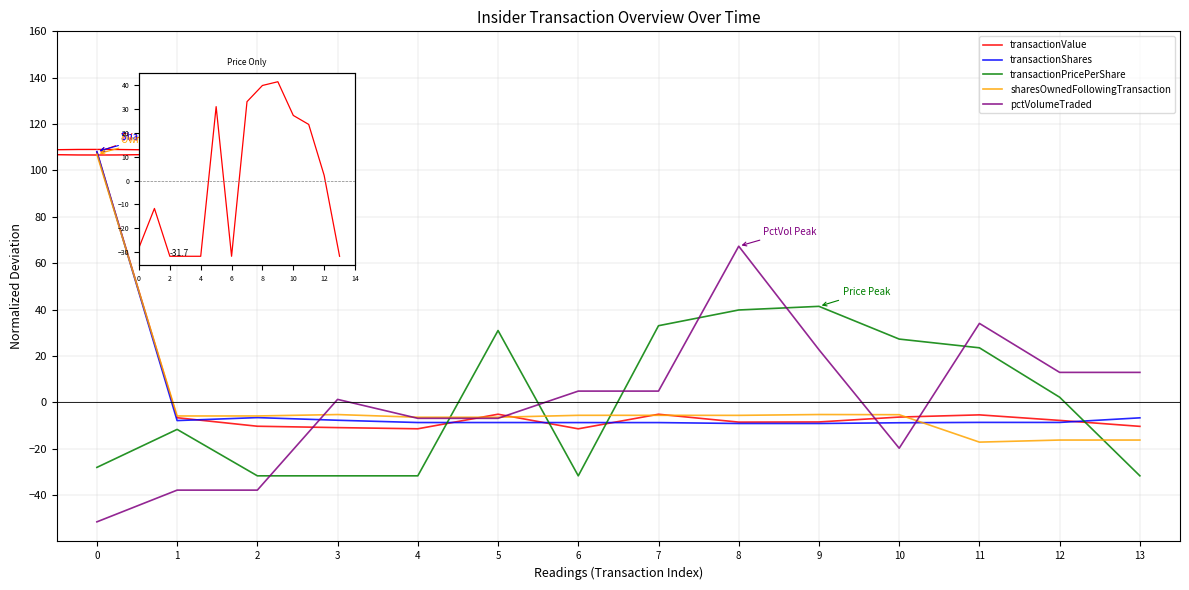

What is the value of the sharesOwnedFollowingTransaction point at the 8th from the left?

-5.6